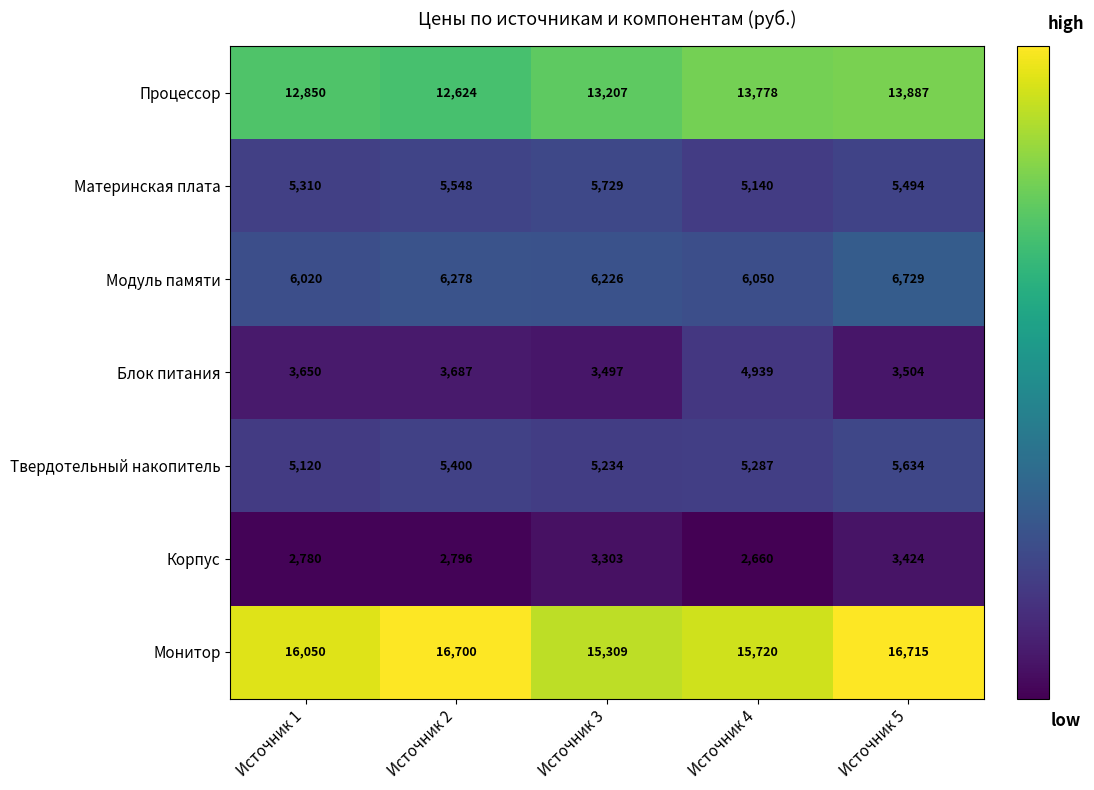

The value of Твердотельный накопитель at Источник 3 is 8617. True or false?

False